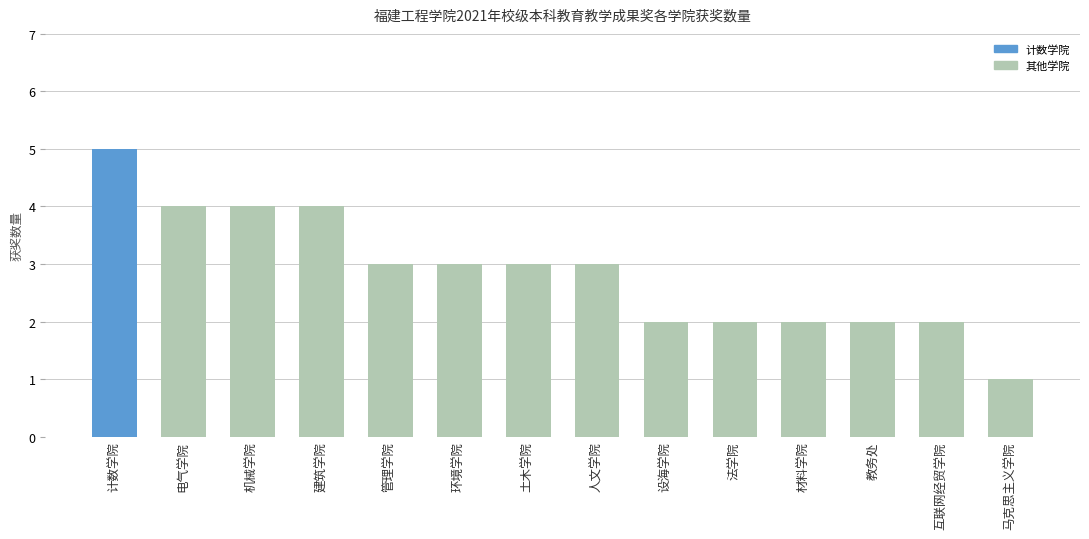

How many data points does each series have?

14